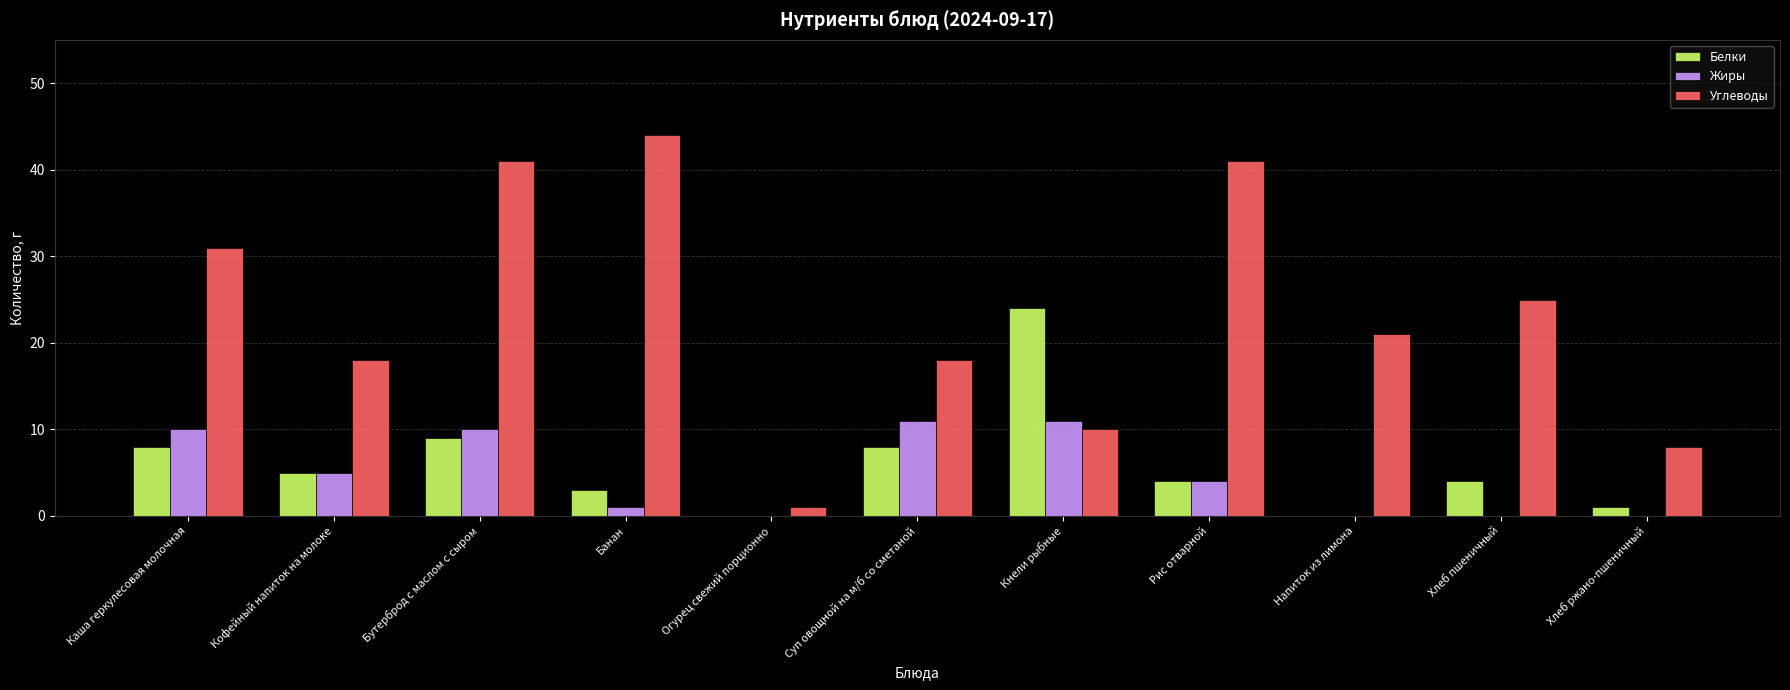

What is the sum of the Белки values at Хлеб пшеничный and Каша геркулесовая молочная?

12